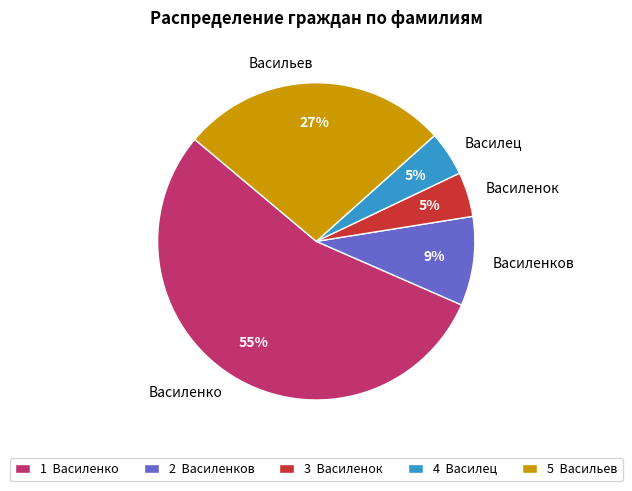

Is the sum of Василенок and Василец greater than half?

No